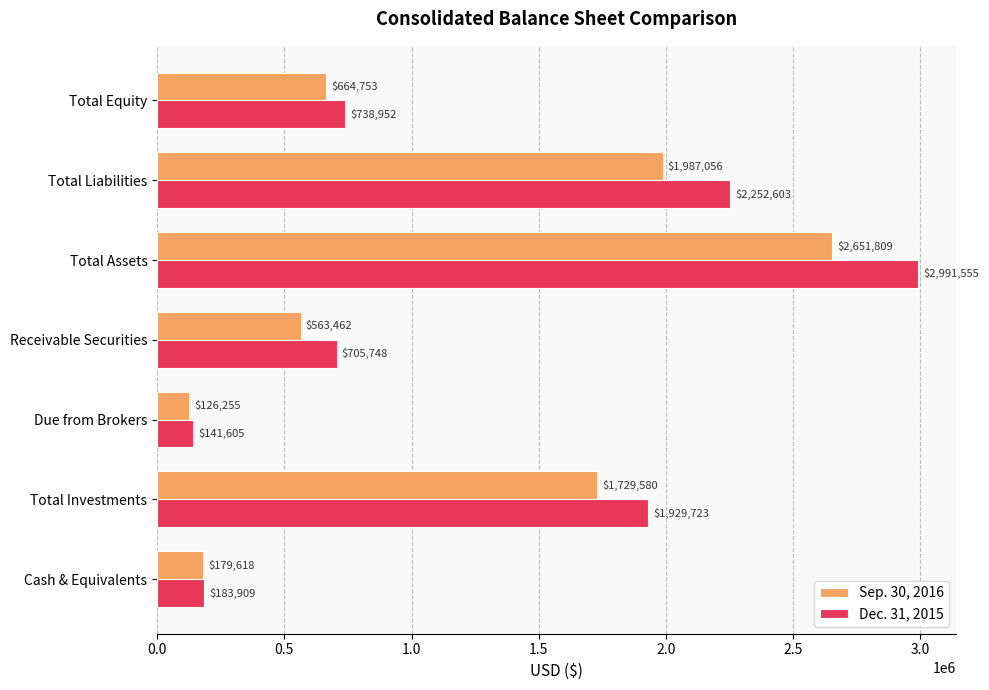

What is the average value of the Dec. 31, 2015 series?

1277728